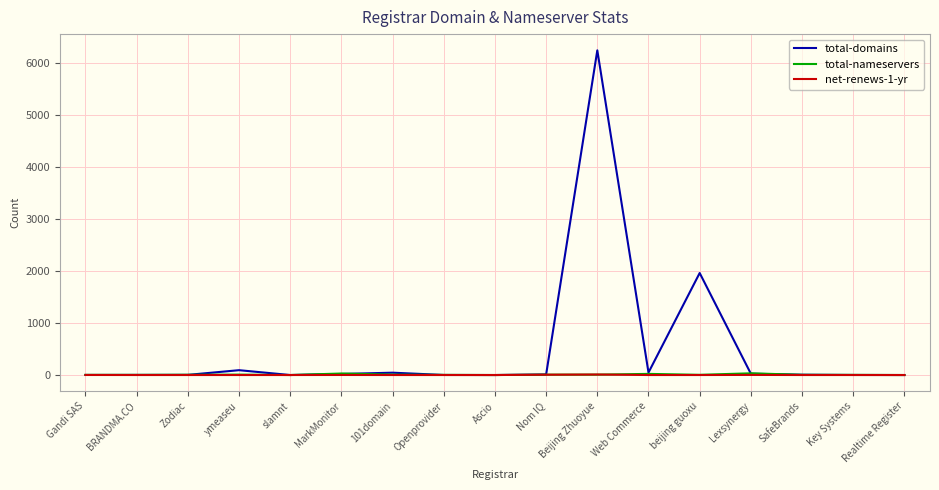

What is the difference between the net-renews-1-yr values at Realtime Register and Beijing Zhuoyue?

10